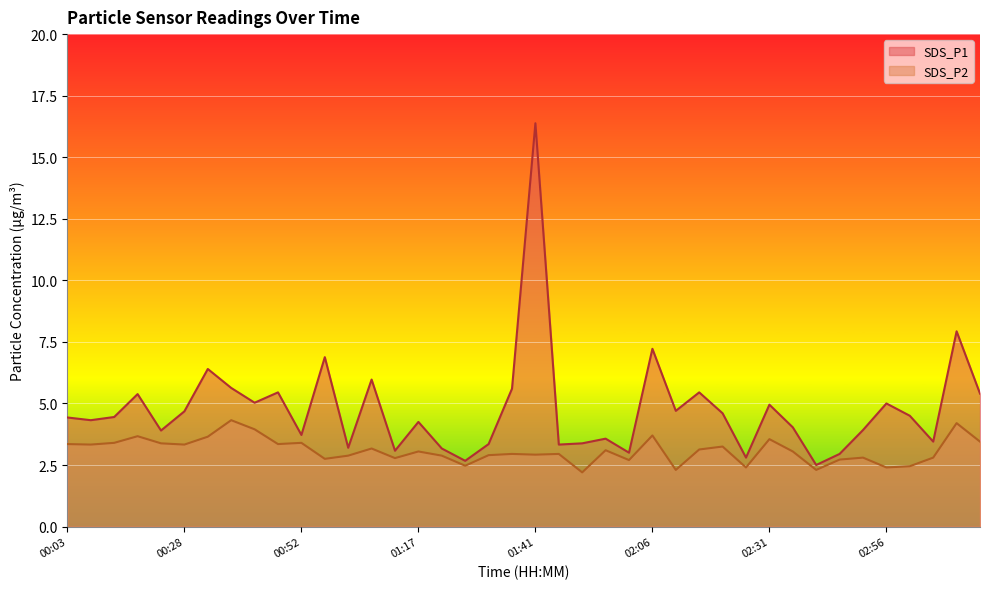

Reading left to right, extract all data points from this chart.

SDS_P1: 00:03=4.4	00:08=4.3	00:13=4.5	00:18=5.4	00:23=3.9	00:28=4.7	00:32=6.4	00:37=5.6	00:42=5.0	00:47=5.5	00:52=3.7	00:57=6.9	01:02=3.2	01:07=6.0	01:12=3.1	01:17=4.2	01:22=3.2	01:26=2.7	01:32=3.4	01:37=5.6	01:41=16.4	01:46=3.3	01:51=3.4	01:56=3.6	02:01=3.0	02:06=7.2	02:11=4.7	02:16=5.5	02:21=4.6	02:26=2.8	02:31=5.0	02:36=4.0	02:41=2.5	02:46=3.0	02:51=3.9	02:56=5.0	03:01=4.5	03:06=3.5	03:11=7.9	03:16=5.4
SDS_P2: 00:03=3.4	00:08=3.3	00:13=3.4	00:18=3.7	00:23=3.4	00:28=3.3	00:32=3.6	00:37=4.3	00:42=4.0	00:47=3.4	00:52=3.4	00:57=2.8	01:02=2.9	01:07=3.2	01:12=2.8	01:17=3.0	01:22=2.9	01:26=2.5	01:32=2.9	01:37=3.0	01:41=2.9	01:46=3.0	01:51=2.2	01:56=3.1	02:01=2.7	02:06=3.7	02:11=2.3	02:16=3.1	02:21=3.2	02:26=2.4	02:31=3.5	02:36=3.0	02:41=2.3	02:46=2.7	02:51=2.8	02:56=2.4	03:01=2.5	03:06=2.8	03:11=4.2	03:16=3.5